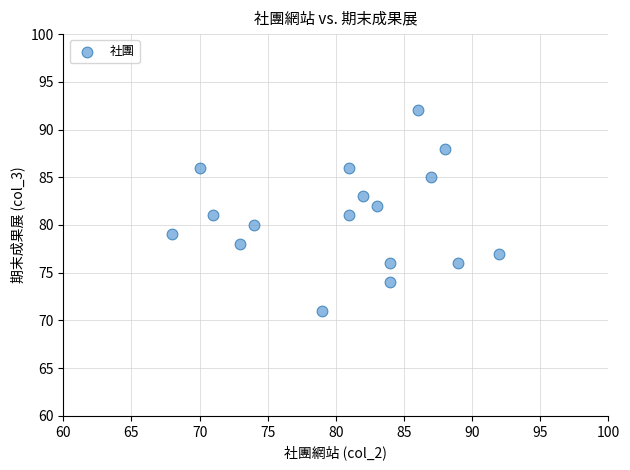

What is the range of Y values (max minus min)?

21